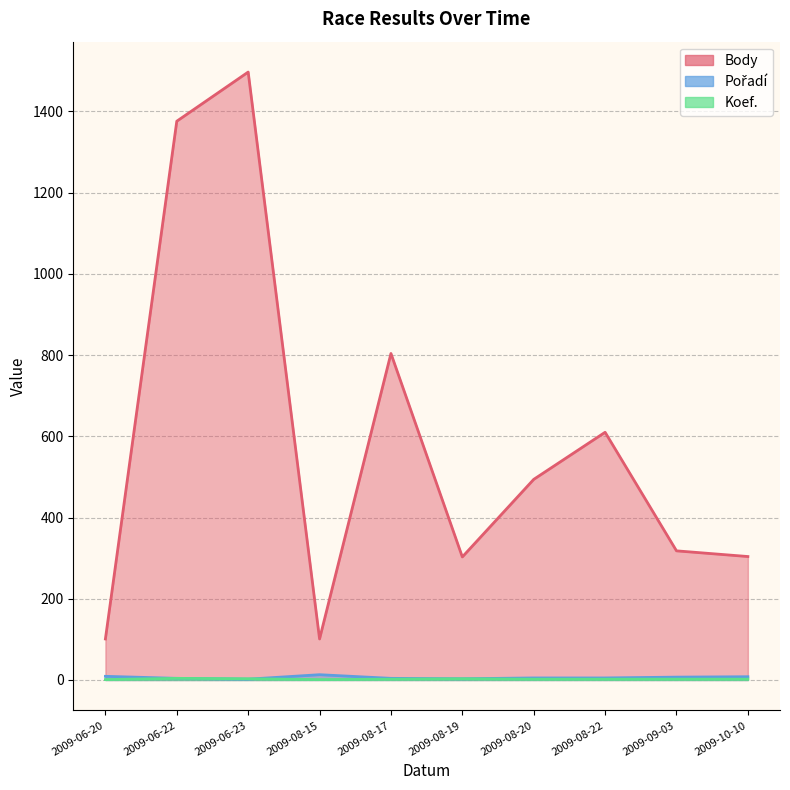

Reading left to right, transcribe all the data shown in this chart.

Body: 2009-06-20=101	2009-06-22=1376	2009-06-23=1497	2009-08-15=101	2009-08-17=804	2009-08-19=303	2009-08-20=494	2009-08-22=610	2009-09-03=318	2009-10-10=304
Pořadí: 2009-06-20=9	2009-06-22=4	2009-06-23=2	2009-08-15=13	2009-08-17=4	2009-08-19=3	2009-08-20=5	2009-08-22=5	2009-09-03=7	2009-10-10=8
Koef.: 2009-06-20=1	2009-06-22=4	2009-06-23=3	2009-08-15=1	2009-08-17=2	2009-08-19=3	2009-08-20=2	2009-08-22=2	2009-09-03=2	2009-10-10=2